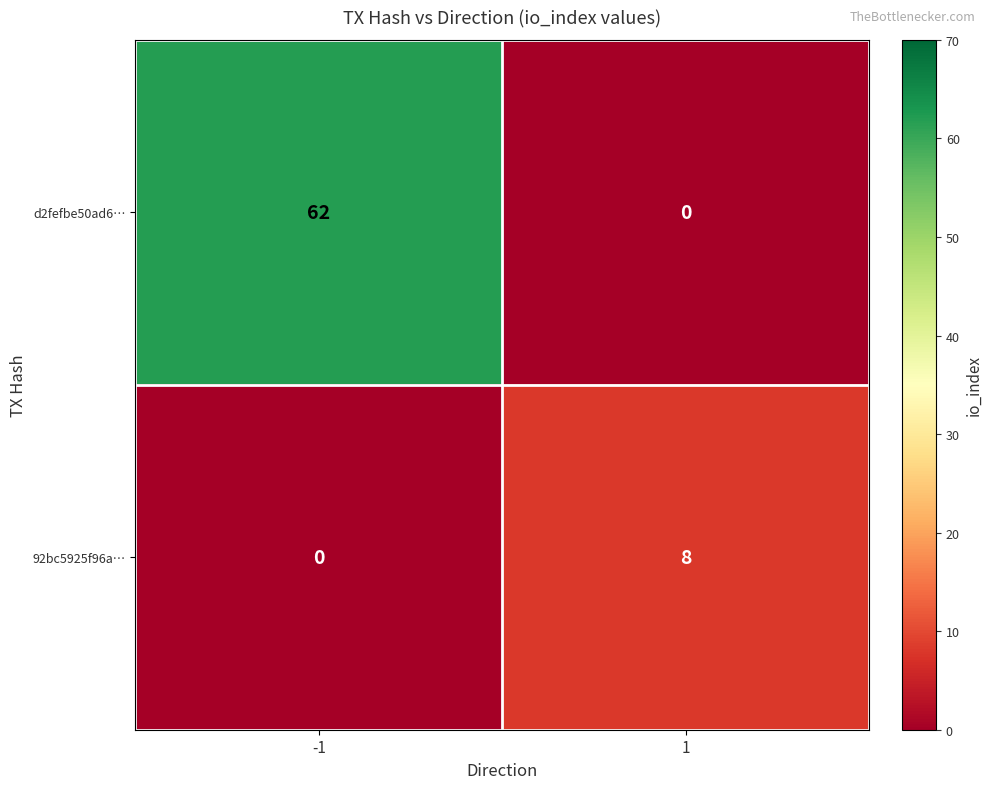

Read the d2fefbe50ad6… value at -1.

62